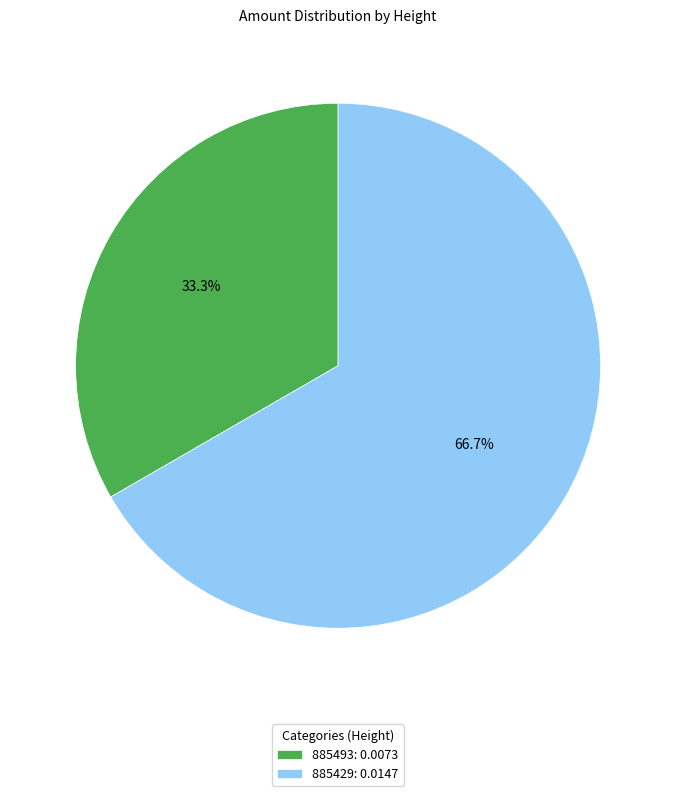

True or false: 885429 accounts for 79% of the total.

False